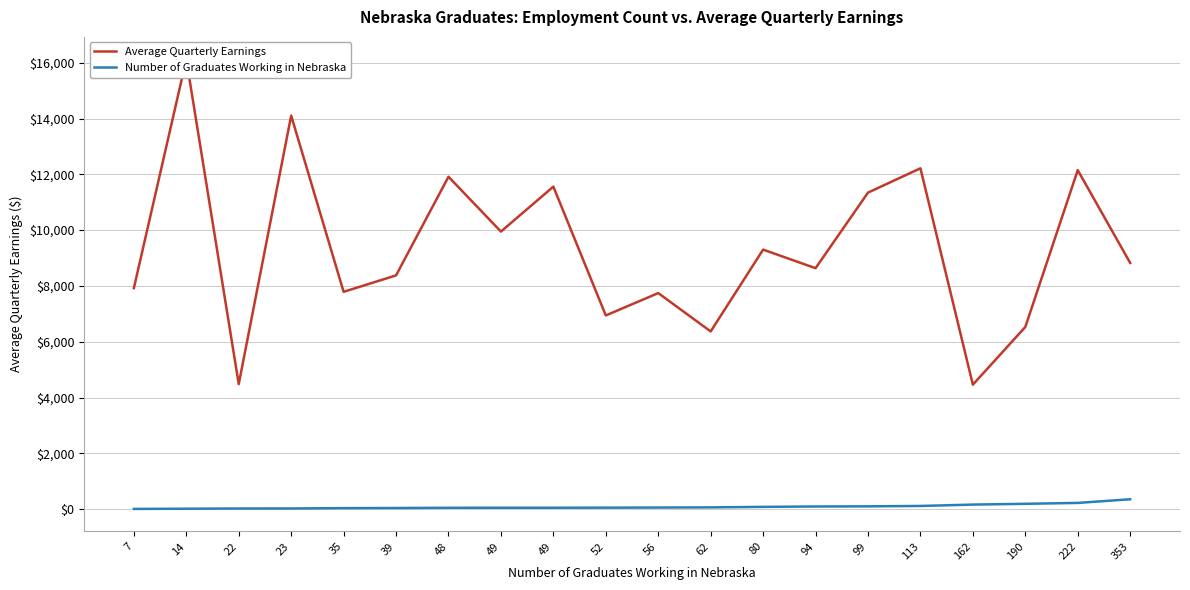

Which category has the highest value across all series?

14